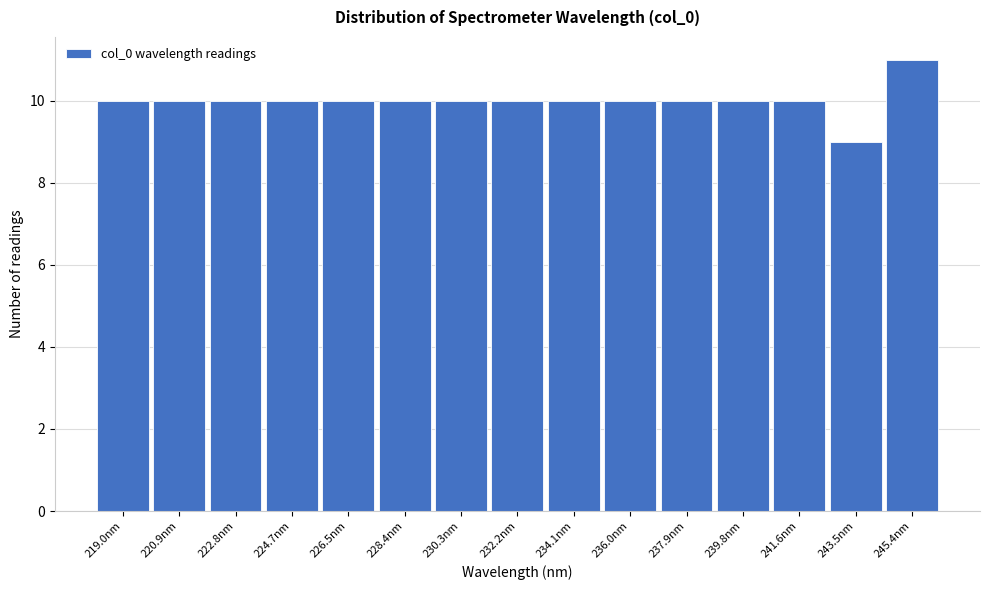

Reading left to right, transcribe this chart: for each bar, give the range it covers on the x-axis and its height. Neither the bar edges nor the heights are printed on the chart, so give them approximately, as read against the axes.

218.0 to 220.0: 10
220.0 to 221.8: 10
221.8 to 223.8: 10
223.8 to 225.6: 10
225.6 to 227.4: 10
227.4 to 229.4: 10
229.4 to 231.2: 10
231.2 to 233.2: 10
233.2 to 235.0: 10
235.0 to 237.0: 10
237.0 to 238.8: 10
238.8 to 240.6: 10
240.6 to 242.6: 10
242.6 to 244.4: 9
244.4 to 246.4: 11